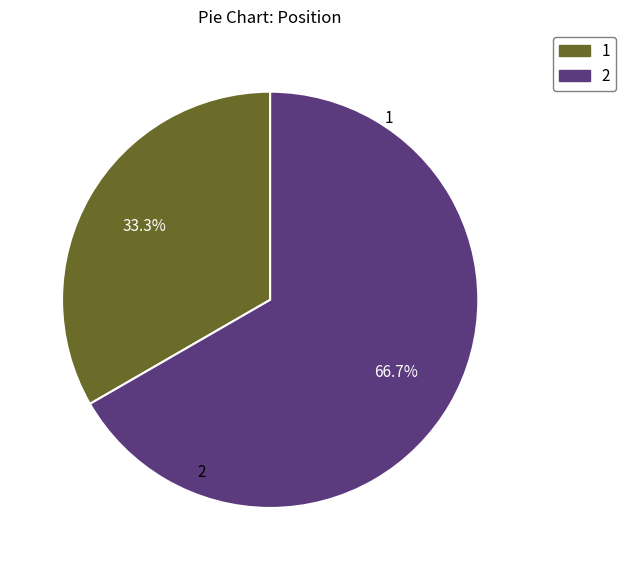

To the nearest percent, what is the average slice percentage?

50%